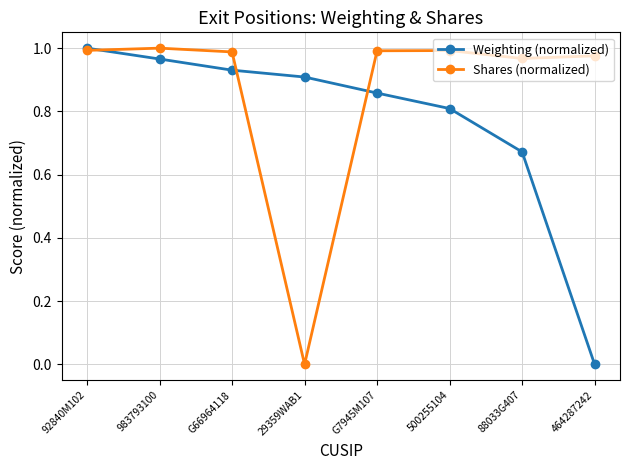

Is the value of Shares (normalized) at 92840M102 greater than the value of Weighting (normalized) at G66964118?

Yes